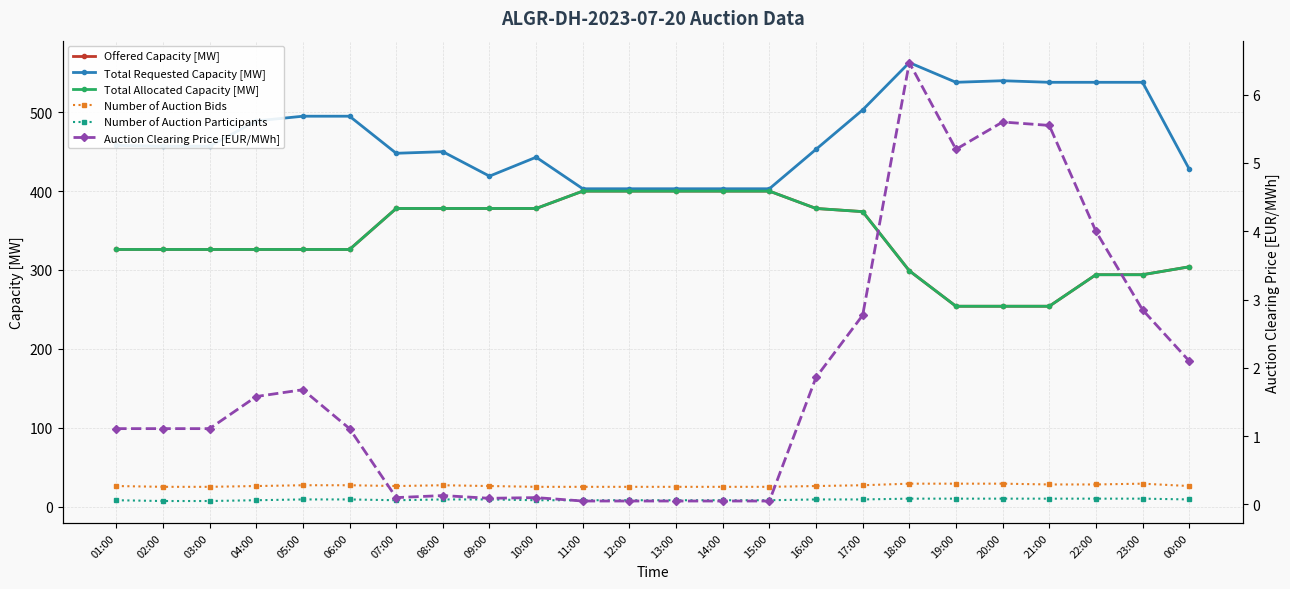

What is the maximum value for Offered Capacity [MW]?

400.0